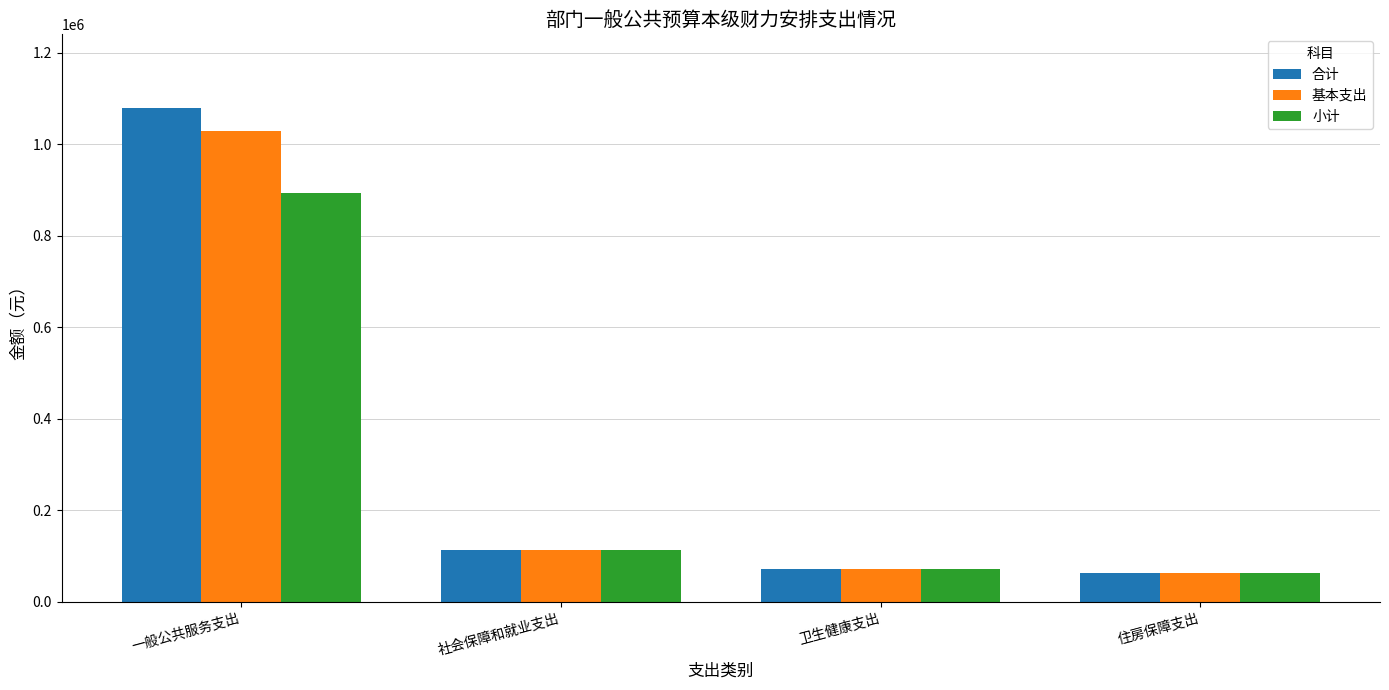

Count the number of categories in the chart.

4